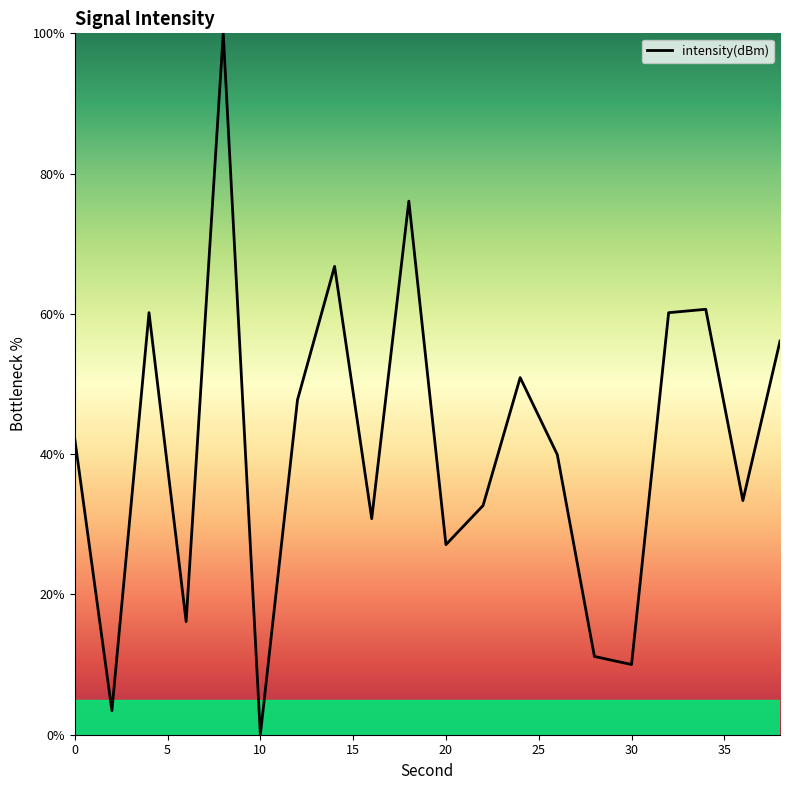

What is the greatest value displayed?

100.0